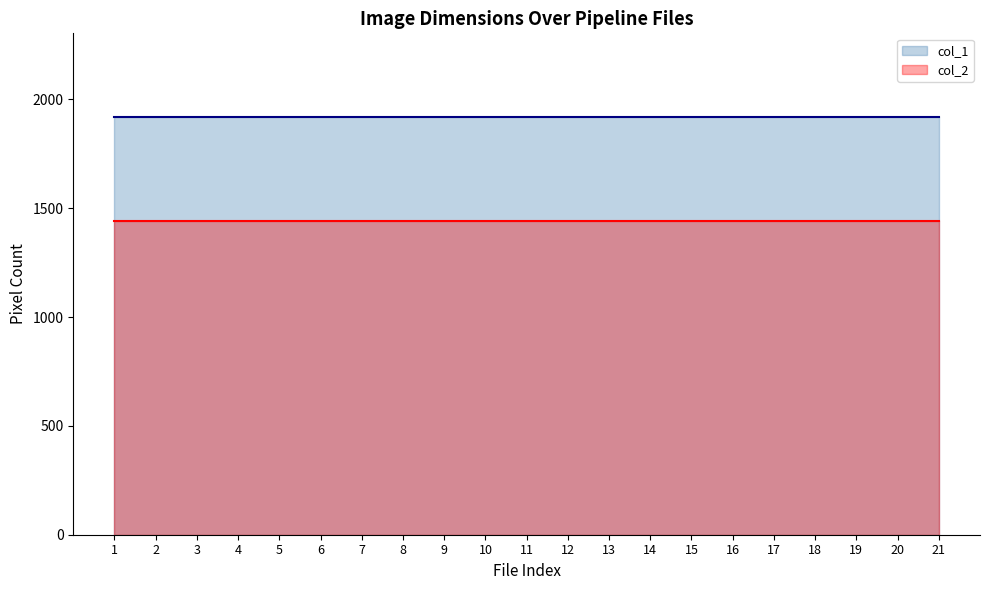

At which category is the sum across all series the highest?

1